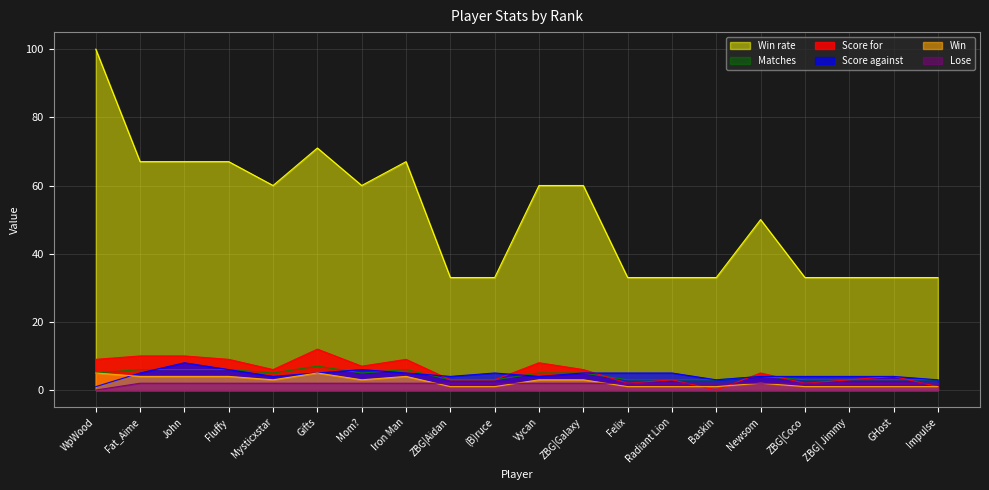

How many positive values does the Lose series have?

19